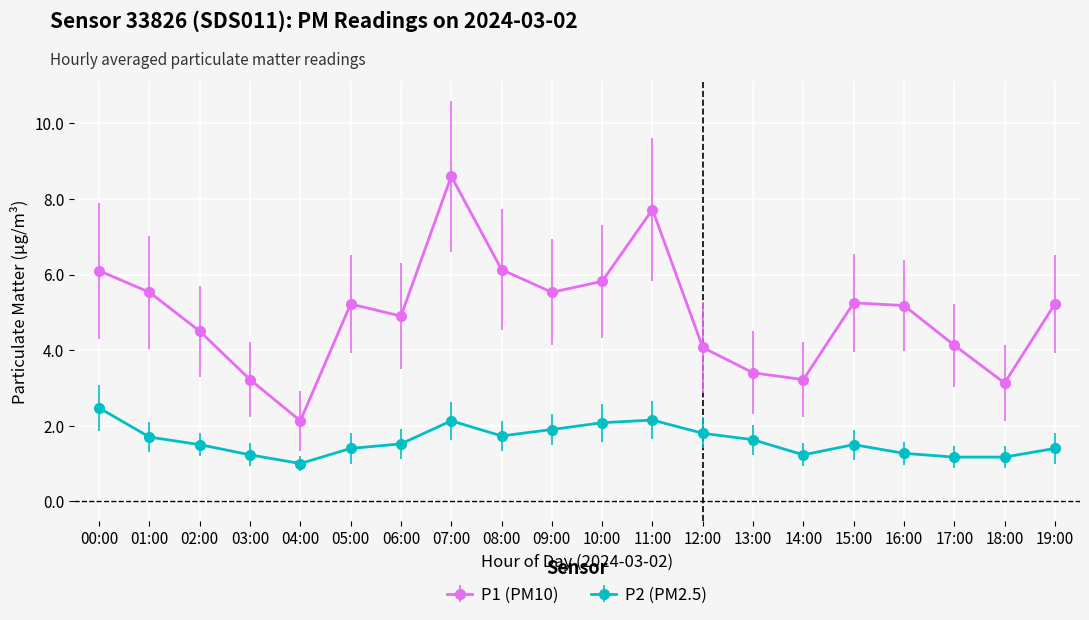

List the series in order of their overall mean, lowest first.

P2 (PM2.5), P1 (PM10)